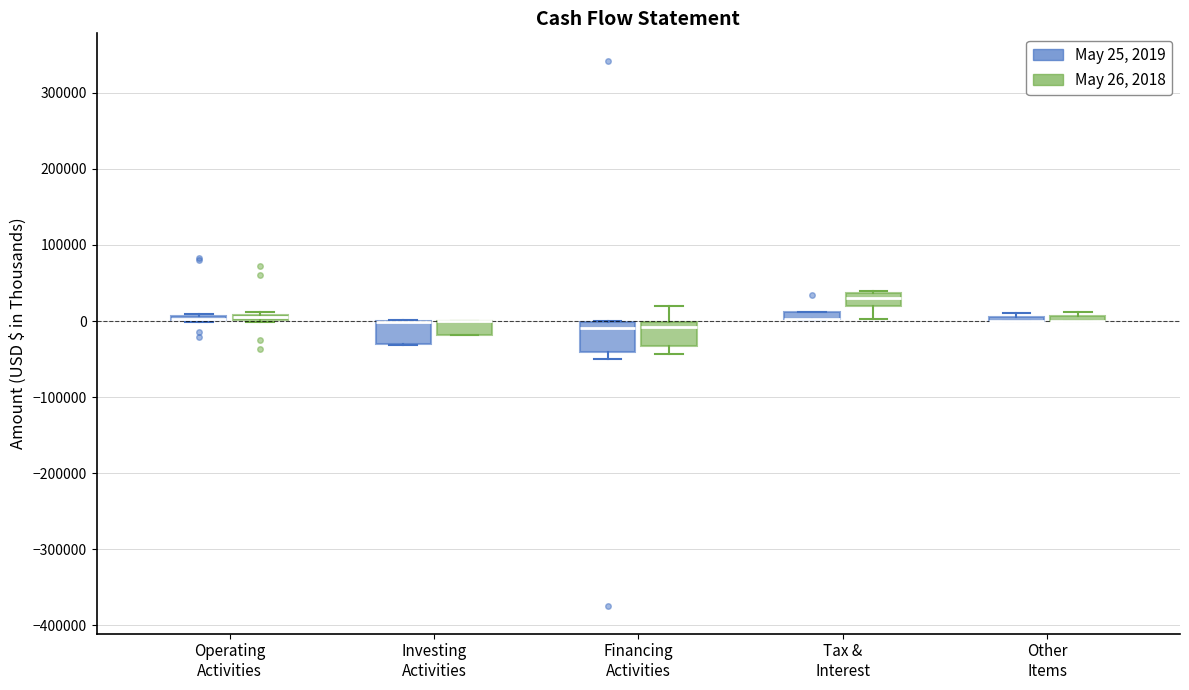

Where is the upper edge of the box for Other Items (May 26, 2018) on the y-axis? The values are not printed on the chart, so give them approximately, as read against the axis.

10000